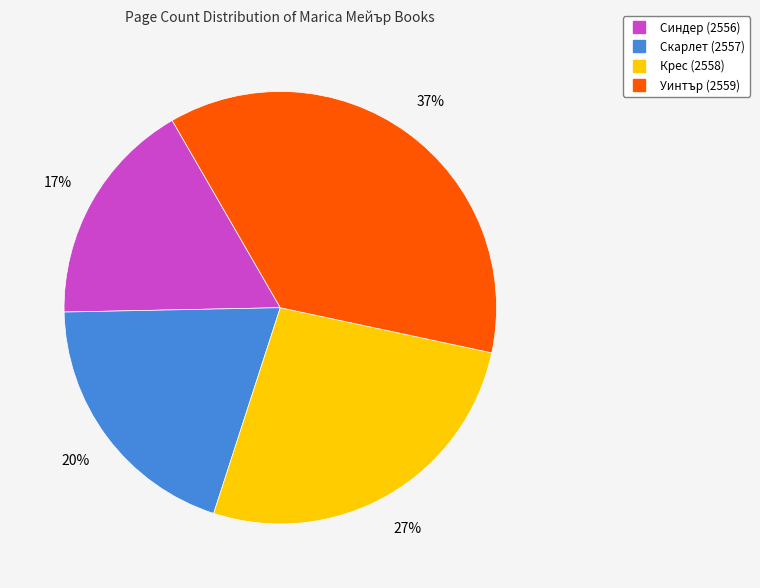

To the nearest percent, what is the difference between the largest and smallest slice percentages?

20%